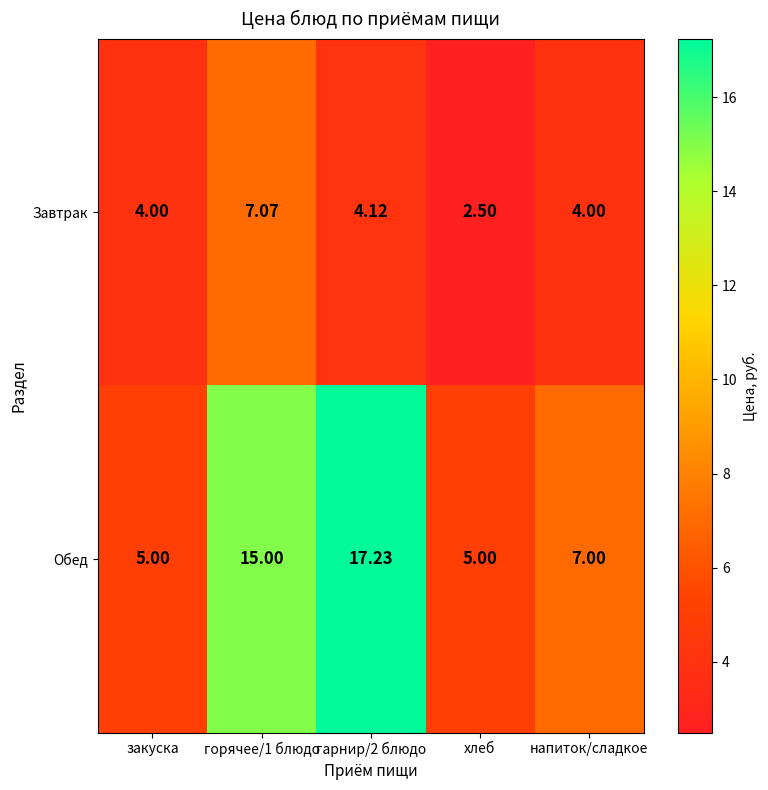

Which series changed the most between горячее/1 блюдо and напиток/сладкое?

Обед